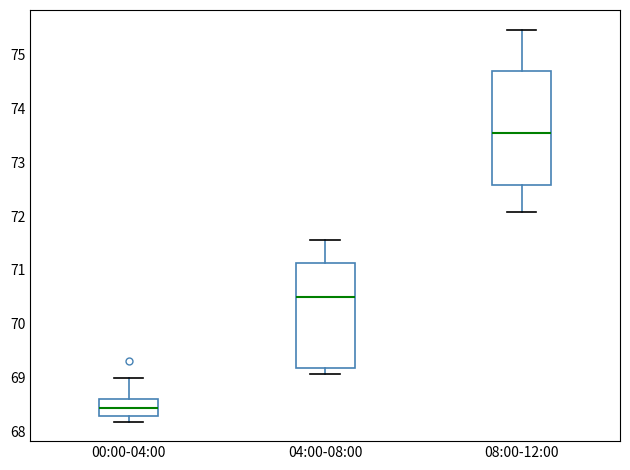

Reading left to right, read every box against the y-axis: the position of its median line, the range the box covers, and the ends of its whiskers. The values are not printed on the chart, so give them approximately, as read against the axis.

00:00-04:00: median 68.4, box 68.3 to 68.6, whiskers 68.2 to 69.0
04:00-08:00: median 70.5, box 69.2 to 71.1, whiskers 69.1 to 71.6
08:00-12:00: median 73.5, box 72.6 to 74.7, whiskers 72.1 to 75.5